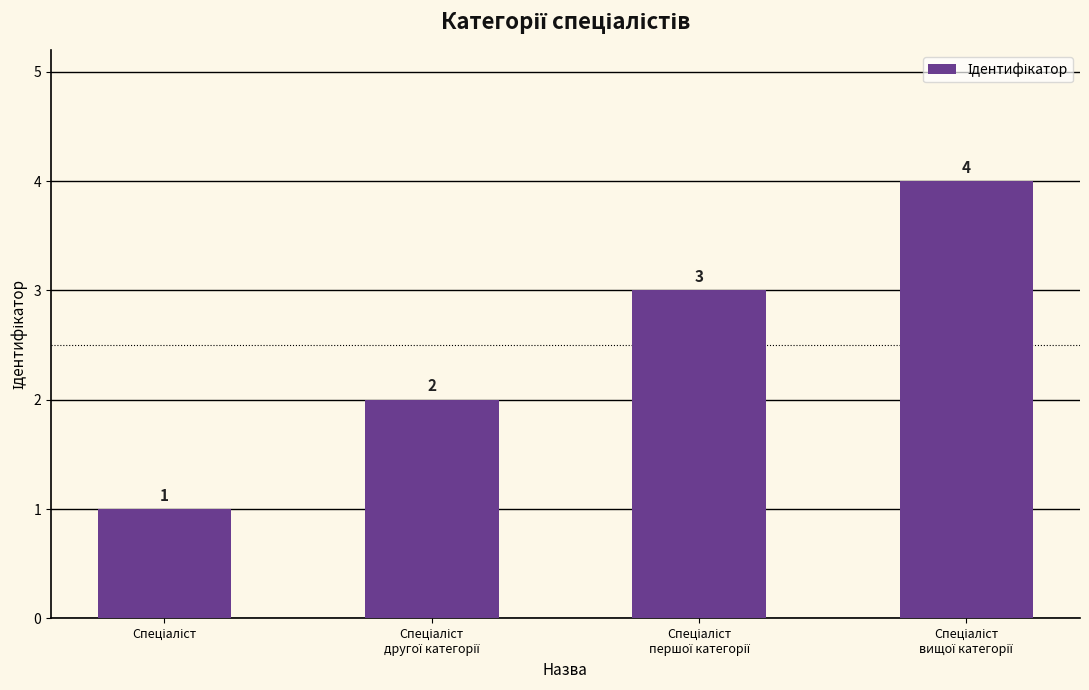

How many data points does each series have?

4